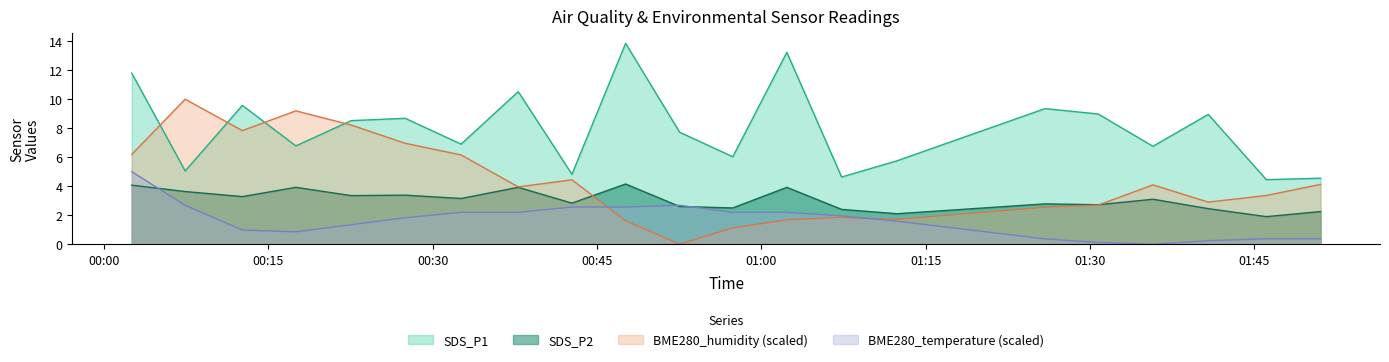

Where is SDS_P1 nearest to the value 9?

2021/12/10 01:30:45